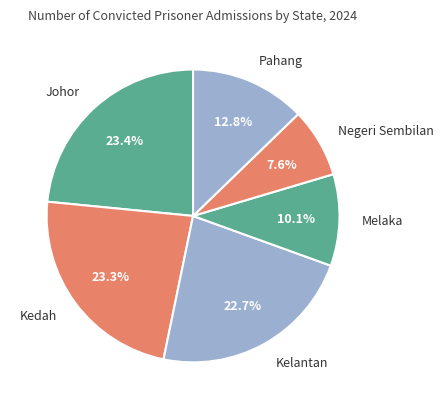

Does Melaka account for over 50% of the chart?

No